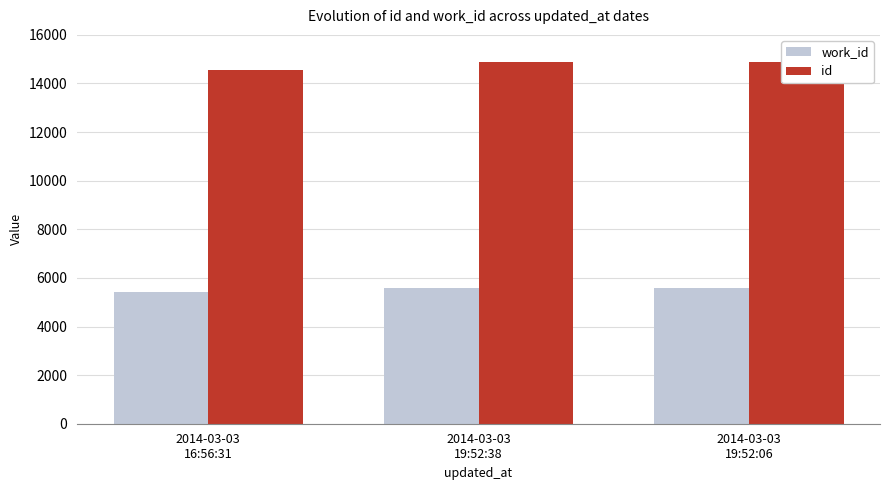

Which series has the largest total across all categories?

id